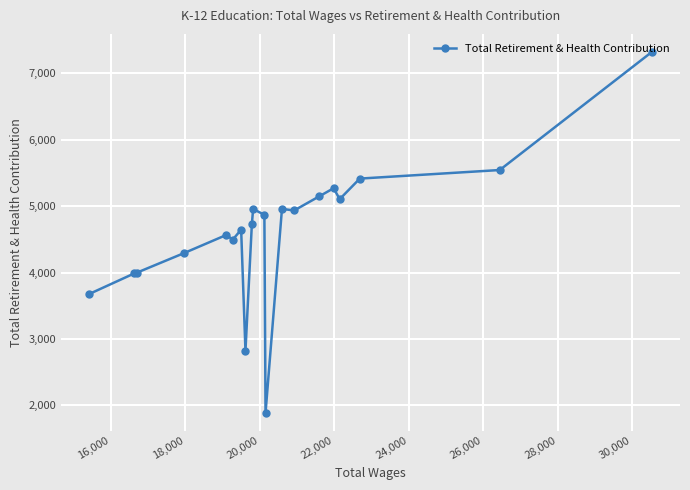

What is the value of the 11th point from the left?

4869